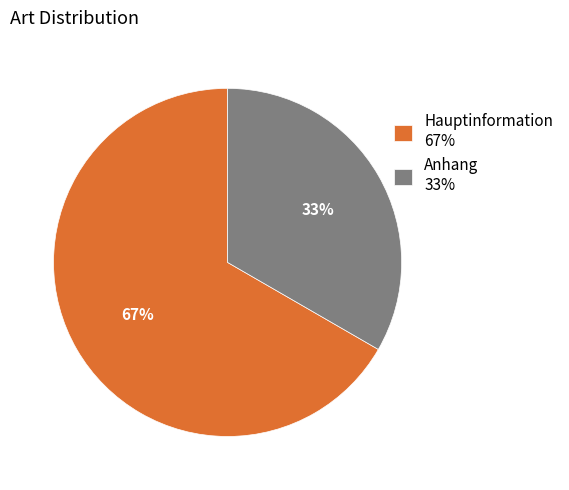

Count the number of slices in the pie.

2